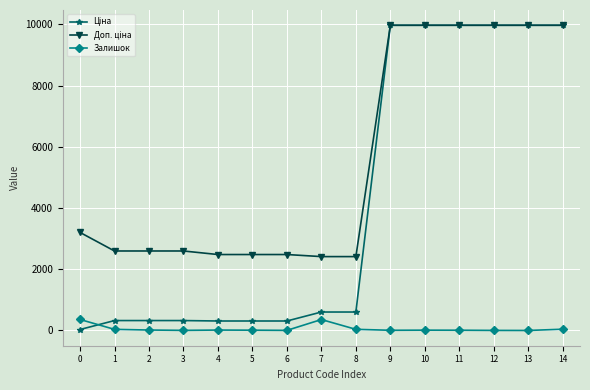

What is the maximum value shown in the chart?

9975.0